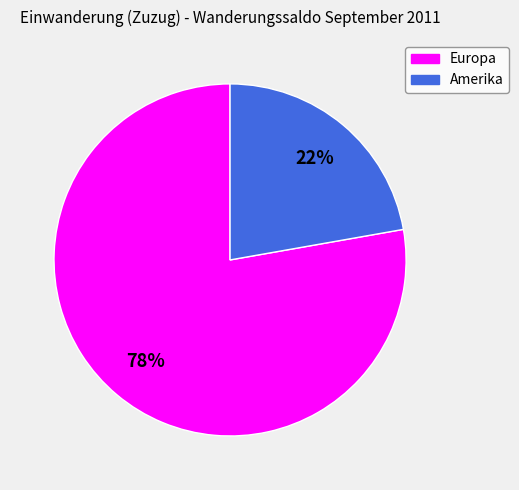

Combined, do Europa and Amerika account for over 50%?

Yes